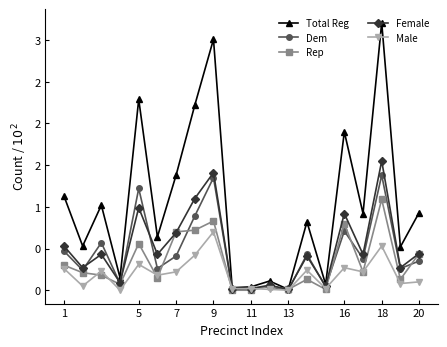

At which label is Dem closest to 0?

13